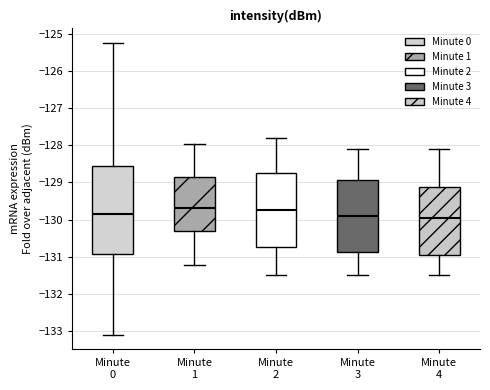

Reading left to right, transcribe this box plot: for each box, give where its median line is, the range the box spans, and where its two whiskers end, as read against the y-axis. The values are not printed on the chart, so give them approximately, as read against the axis.

Minute 0: median -129.8, box -130.9 to -128.6, whiskers -133.1 to -125.2
Minute 1: median -129.7, box -130.3 to -128.9, whiskers -131.2 to -128.0
Minute 2: median -129.7, box -130.7 to -128.7, whiskers -131.5 to -127.8
Minute 3: median -129.9, box -130.9 to -128.9, whiskers -131.5 to -128.1
Minute 4: median -129.9, box -130.9 to -129.1, whiskers -131.5 to -128.1